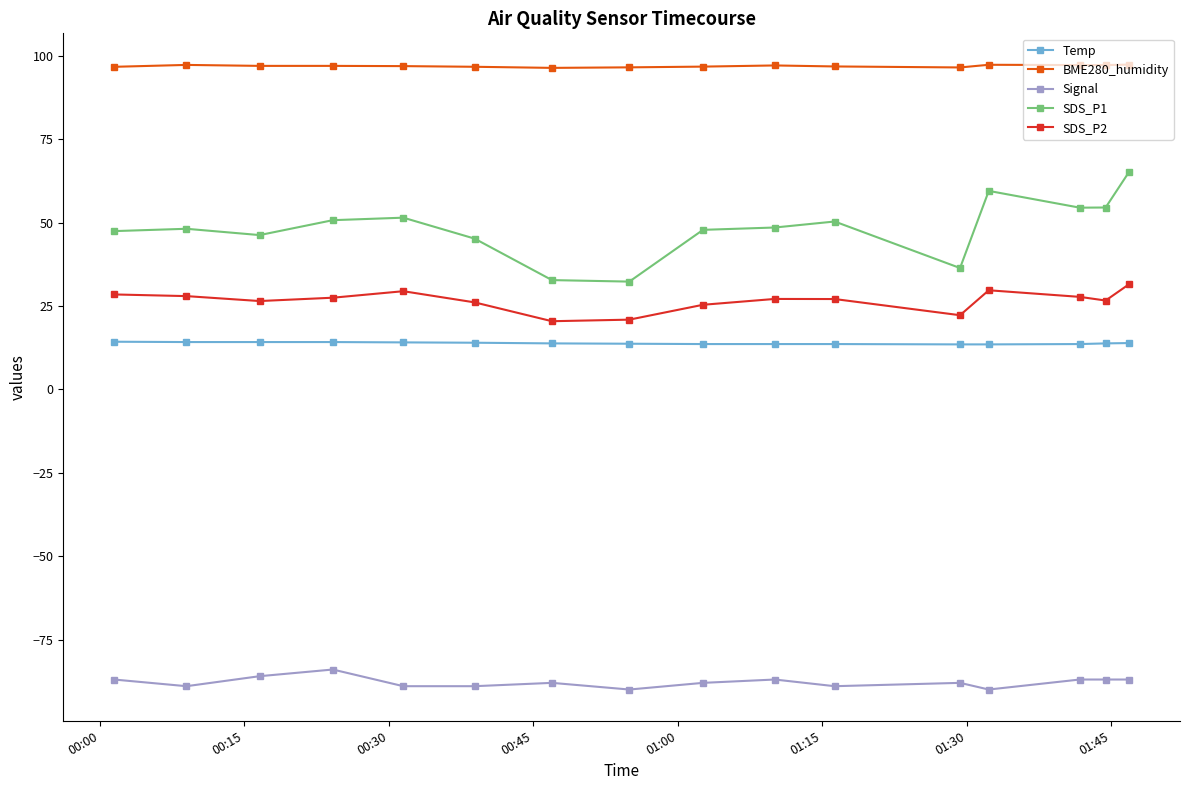

How many lines are shown in the chart?

5